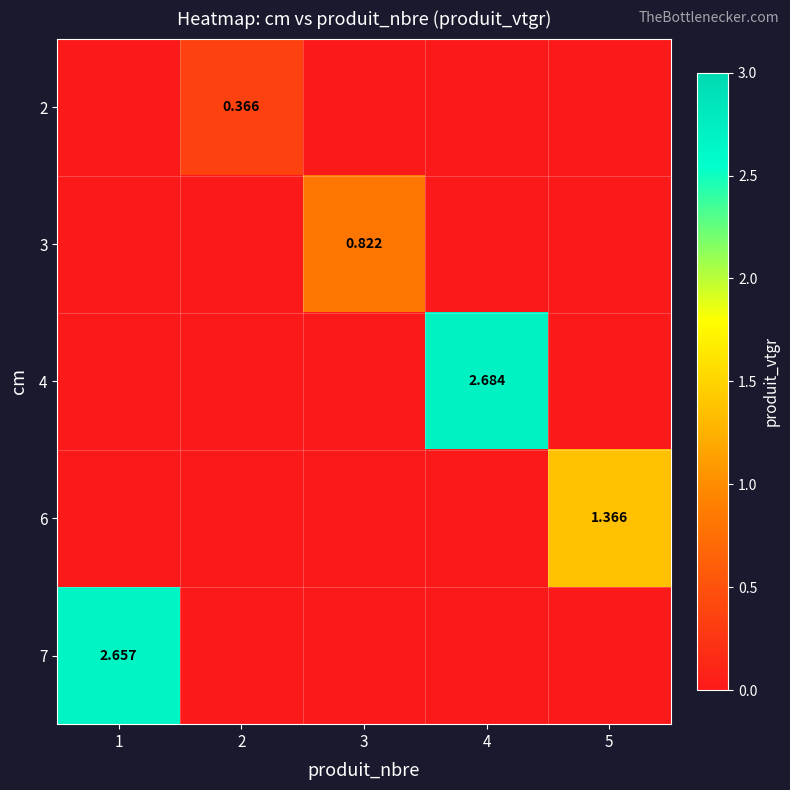

Is the value of 3 at 3 greater than the value of 7 at 1?

No